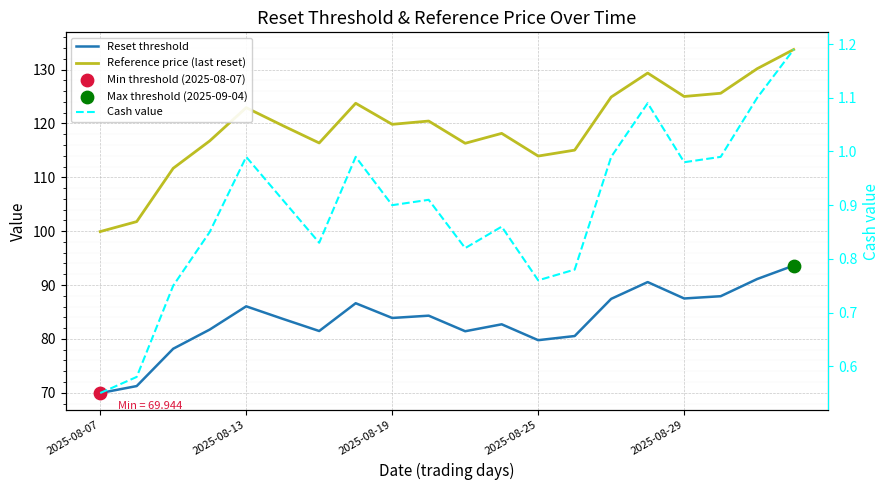

Is the value of Reference price (last reset) at 2025-08-13 greater than the value of Reset threshold at 19?

Yes